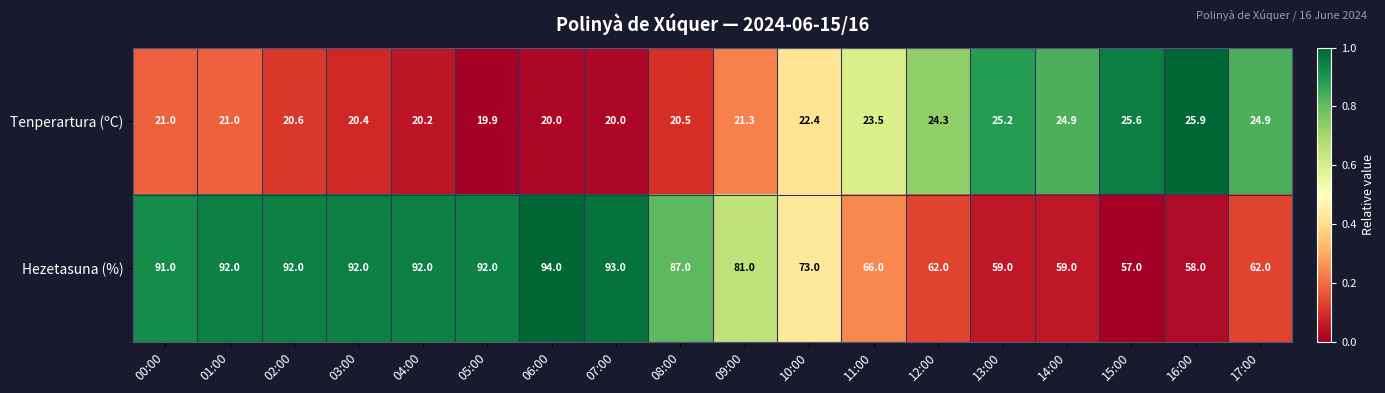

What is the maximum value shown in the chart?

94.0